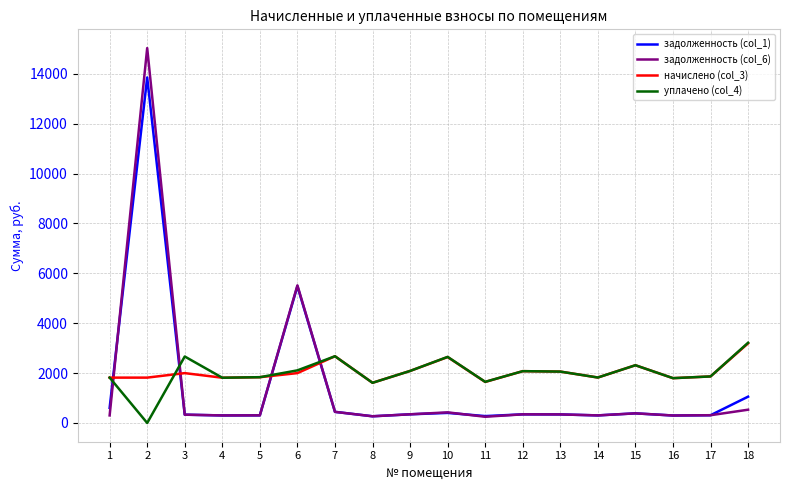

At how many categories does at least one series exceed 474?

18